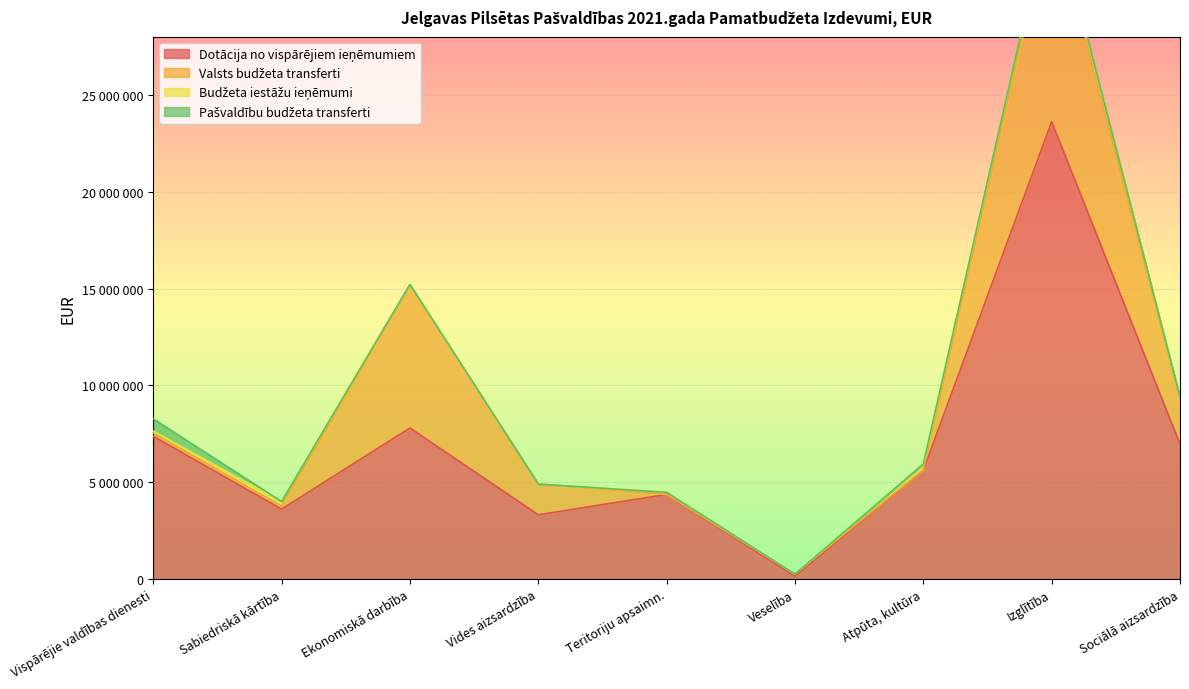

List the series in order of their peak value, lowest first.

Budžeta iestāžu ieņēmumi, Pašvaldību budžeta transferti, Valsts budžeta transferti, Dotācija no vispārējiem ieņēmumiem